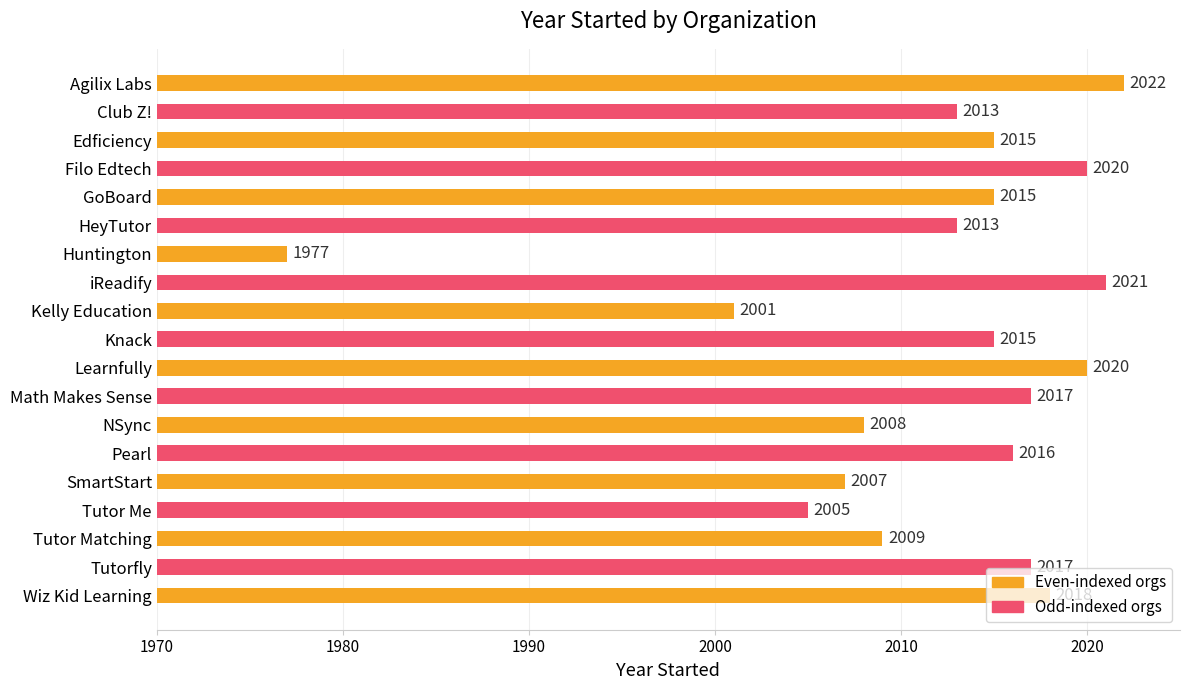

Read the value at Filo Edtech.

2020